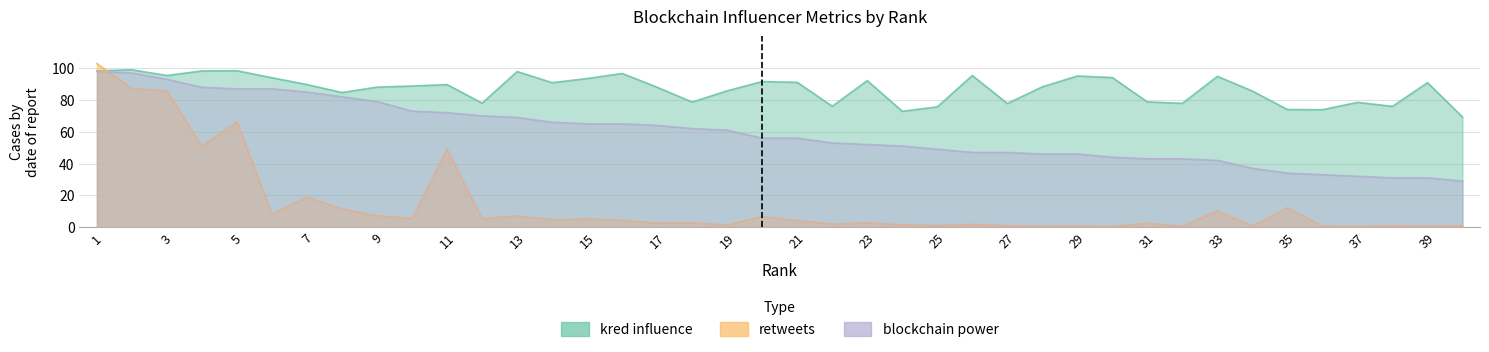

Between which two adjacent categories do kred influence and retweets first intersect?

1 and 2